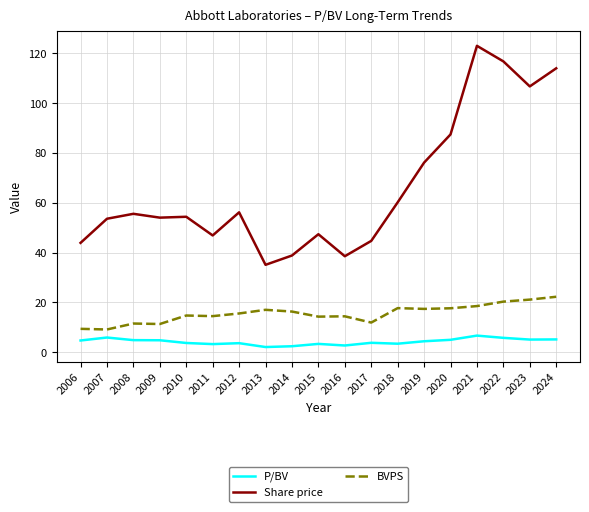

At which label is Share price closest to 79?

2019